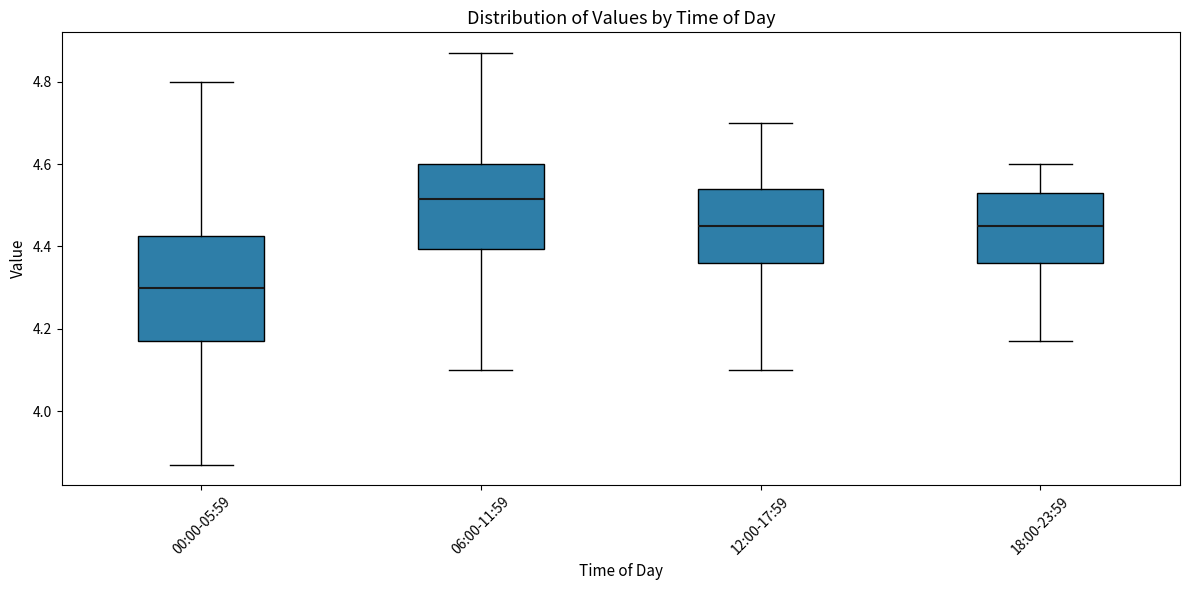

Which box is the tallest, from its lower edge to its upper edge?

00:00-05:59